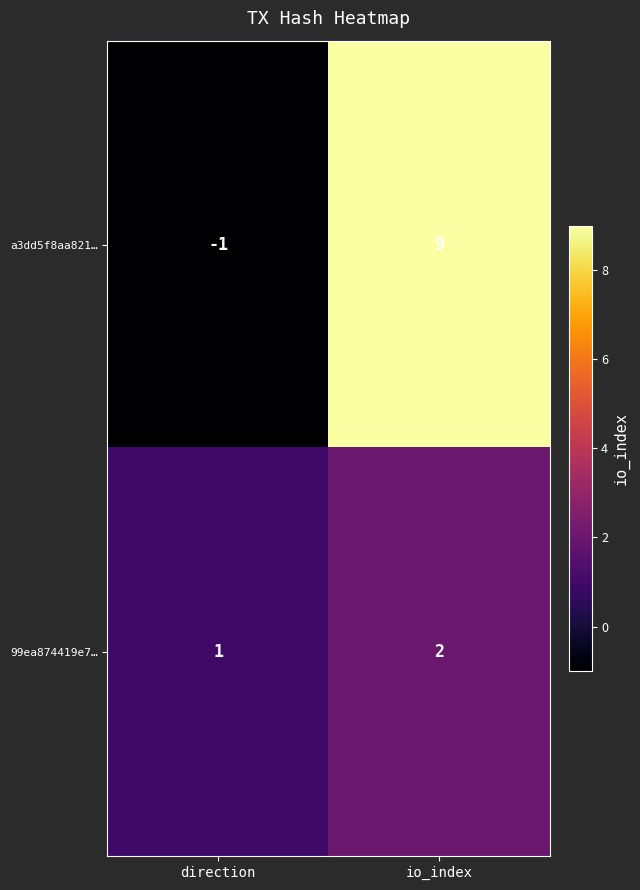

The a3dd5f8aa821… series shows 3 at io_index. True or false?

False